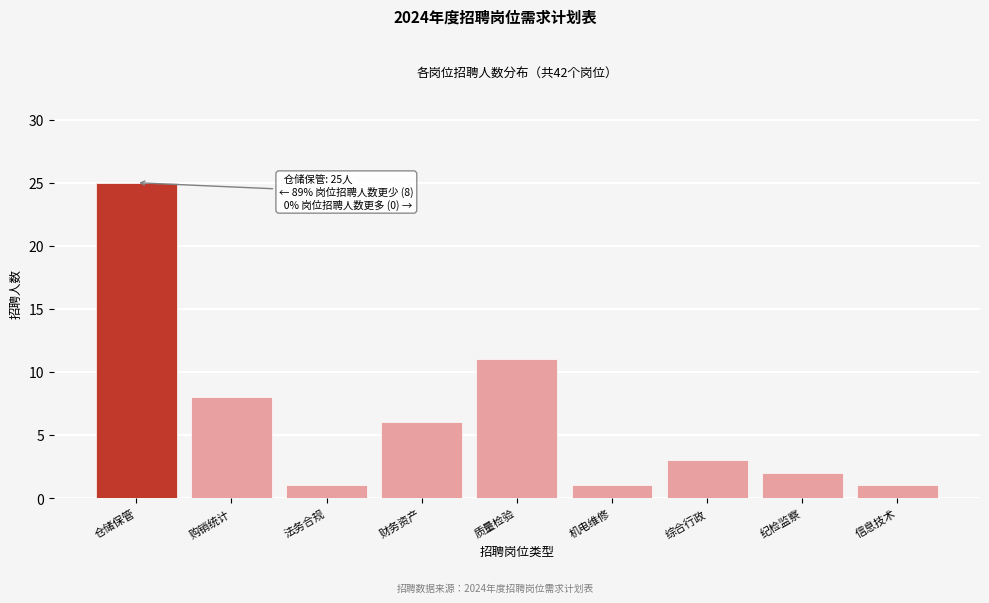

Reading right to left, extract all data points from this chart.

信息技术=1	纪检监察=2	综合行政=3	机电维修=1	质量检验=11	财务资产=6	法务合规=1	购销统计=8	仓储保管=25